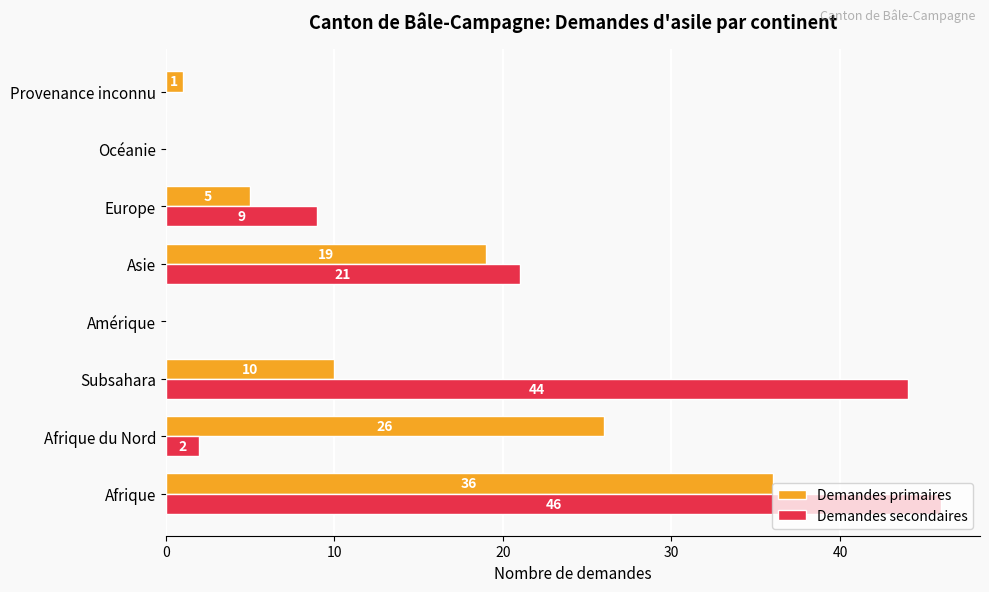

Which series has the largest total across all categories?

Demandes secondaires